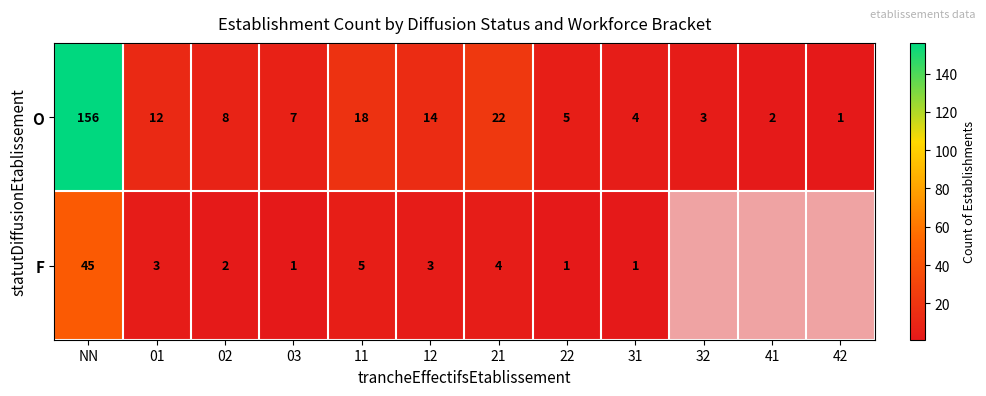

What is the spread (max minus min) of values at 12?

11